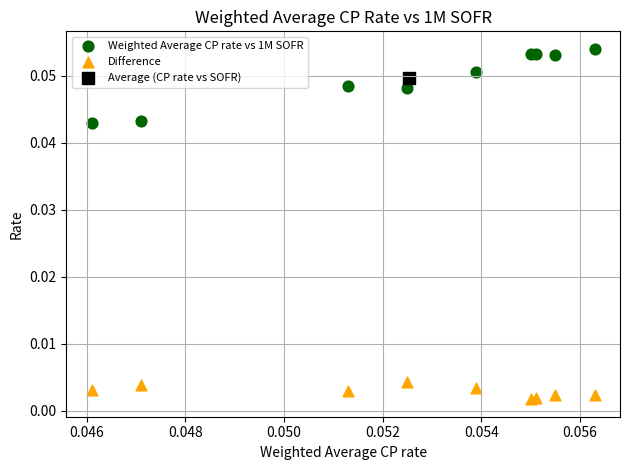

What are all the series names shown in the legend?

Weighted Average CP rate vs 1M SOFR, Difference, Average (CP rate vs SOFR)